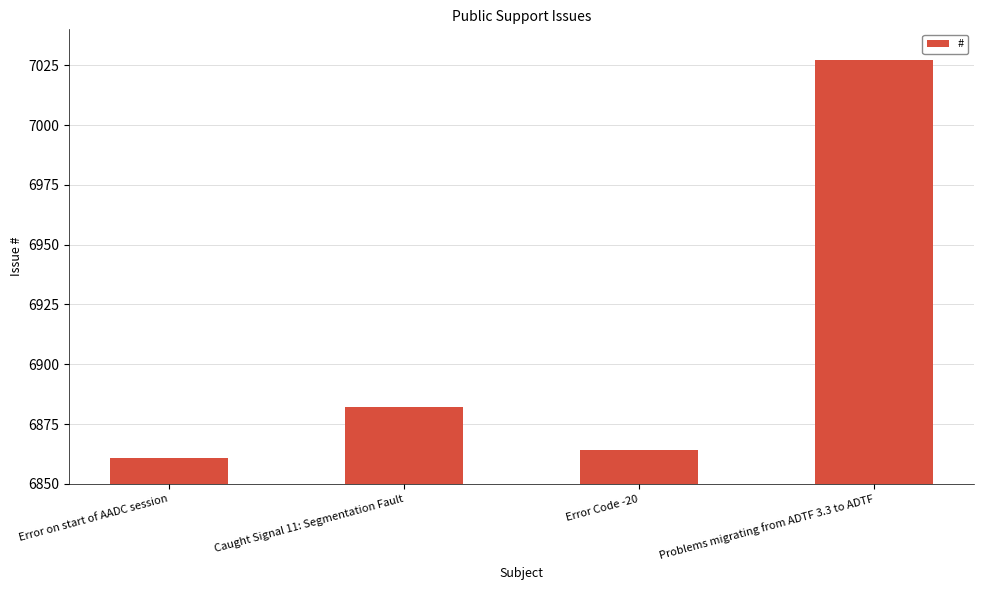

Read the value at Caught Signal 11: Segmentation Fault, to the nearest 10.

6880